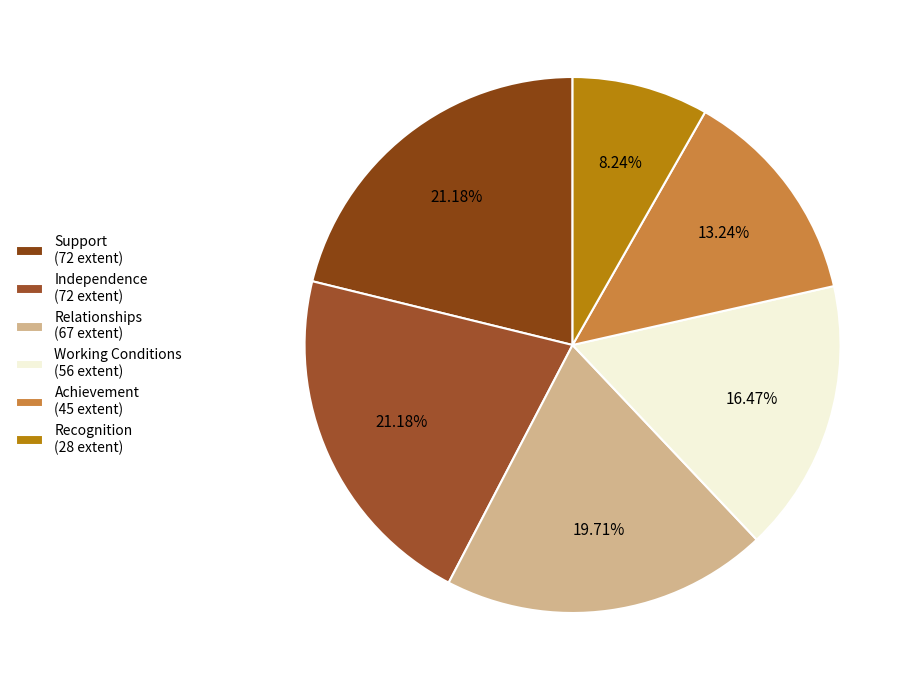

Which slice is the largest?

Support